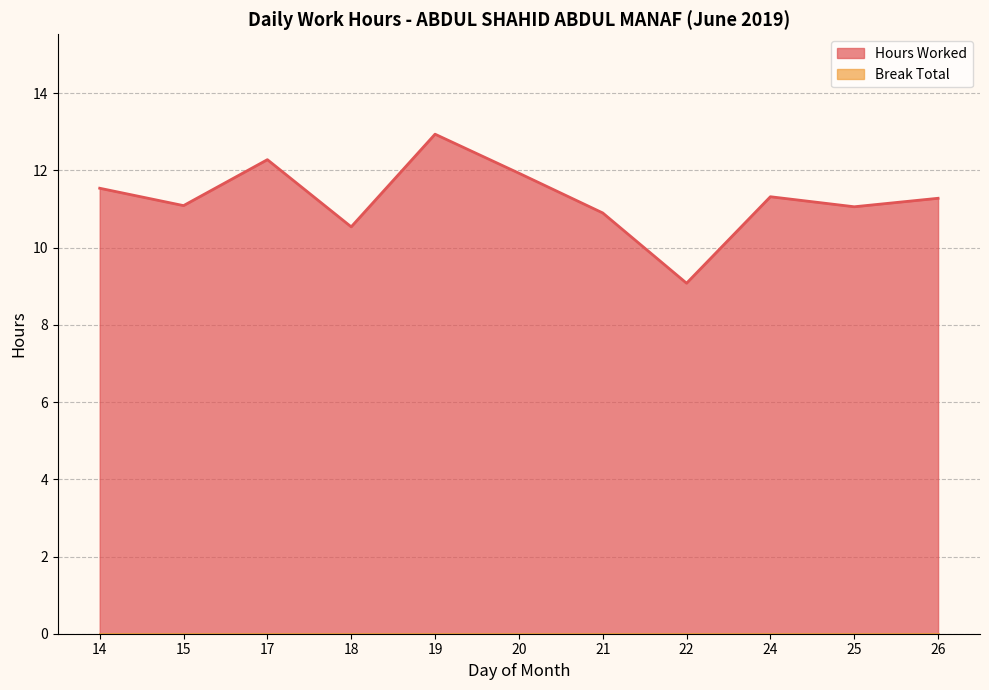

What is the difference between the second highest and minimum values?

3.2